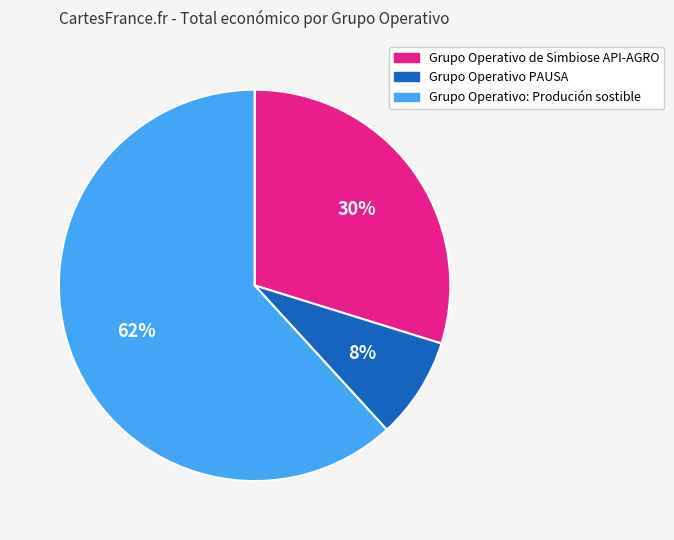

What percentage is the Grupo Operativo de Simbiose API-AGRO slice, to the nearest percent?

30%